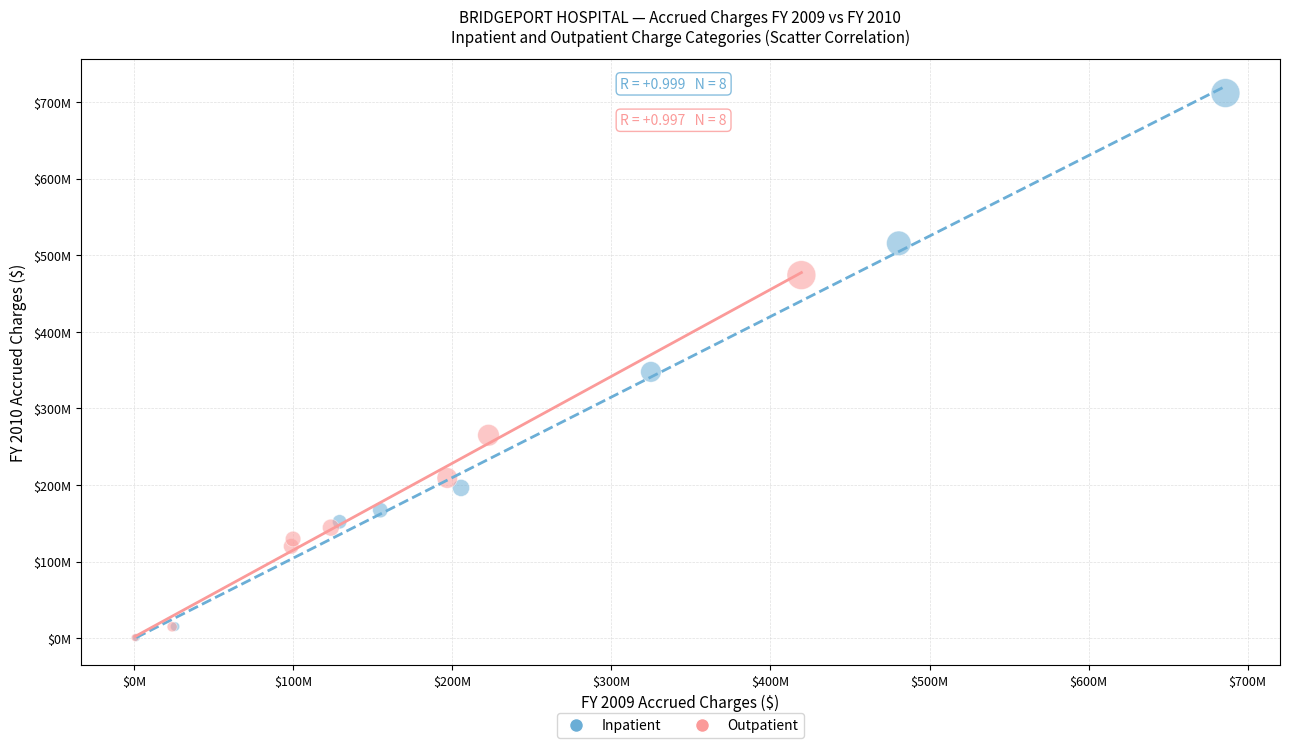

Which series has the widest spread of Y values?

Inpatient